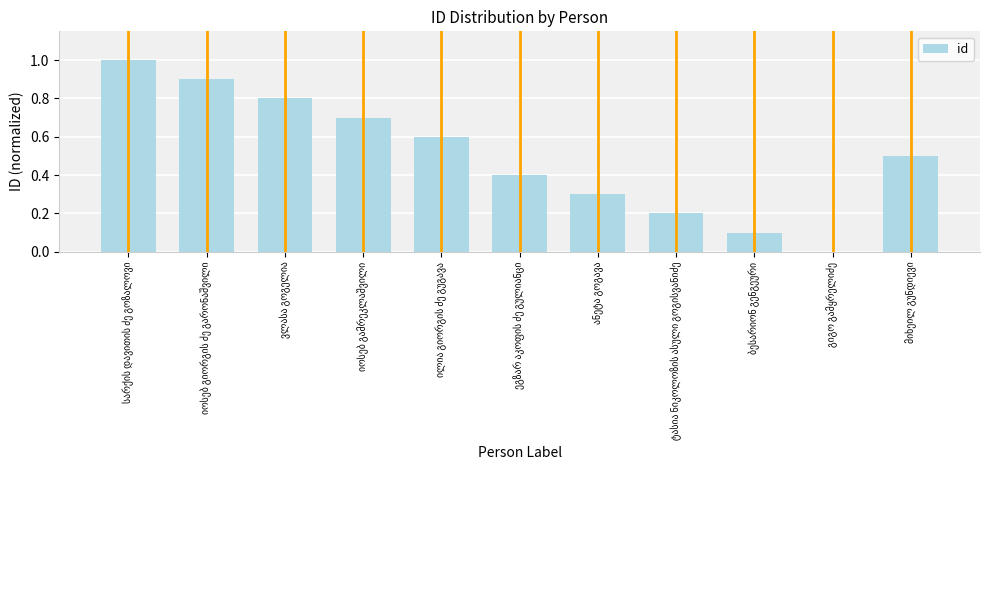

What is the sum of all values?

5.5